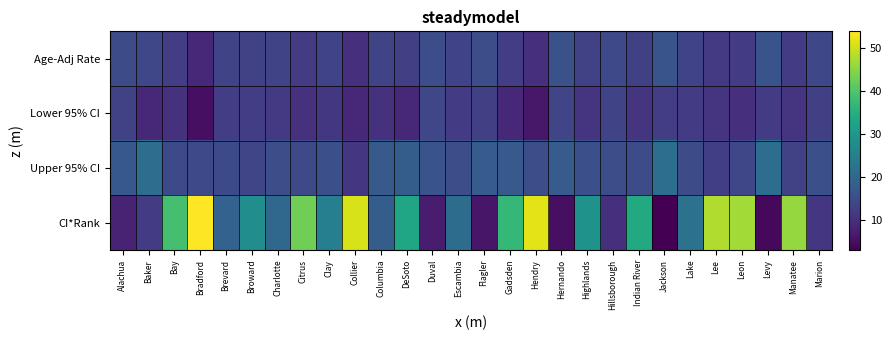

Between Gadsden and Highlands, which series saw the biggest shift?

CI*Rank